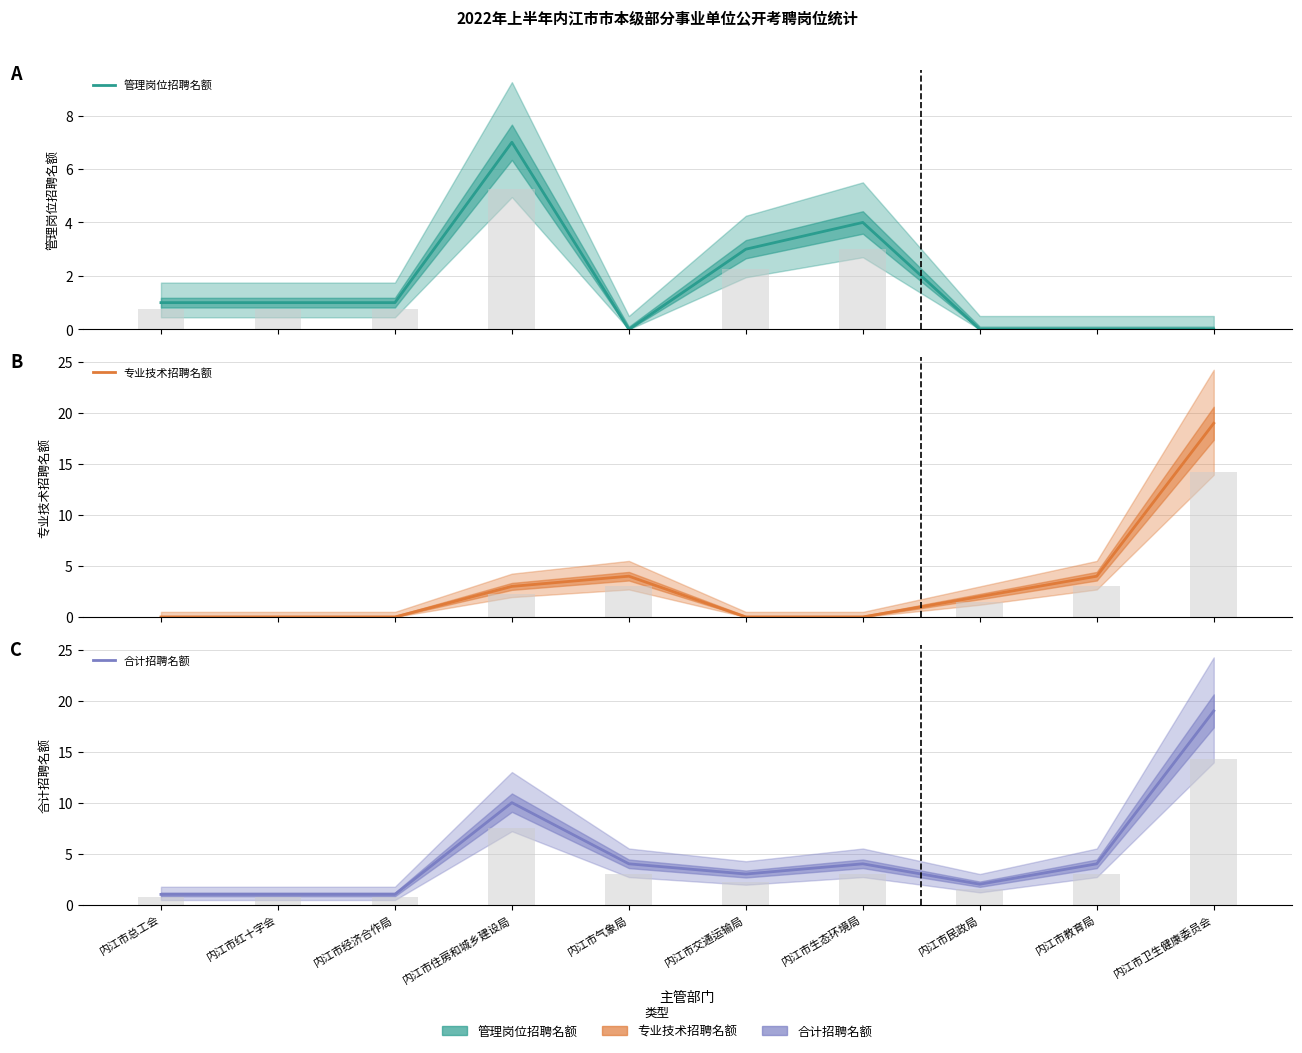

Is it true that 合计招聘名额 equals 0 at 内江市经济合作局?

False